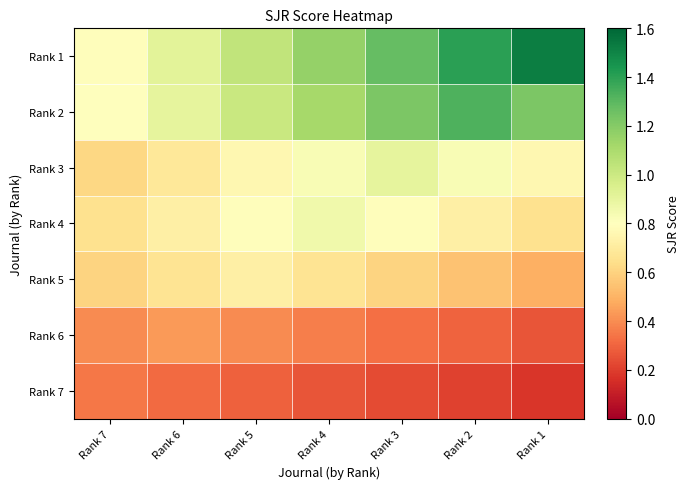

Reading right to left, what are all the values shown in this chart?

Rank 7: Rank 1=0.2	Rank 2=0.2	Rank 3=0.2	Rank 4=0.3	Rank 5=0.3	Rank 6=0.3	Rank 7=0.3
Rank 6: Rank 1=0.3	Rank 2=0.3	Rank 3=0.3	Rank 4=0.4	Rank 5=0.4	Rank 6=0.4	Rank 7=0.4
Rank 5: Rank 1=0.5	Rank 2=0.5	Rank 3=0.6	Rank 4=0.7	Rank 5=0.7	Rank 6=0.7	Rank 7=0.6
Rank 4: Rank 1=0.7	Rank 2=0.7	Rank 3=0.8	Rank 4=0.9	Rank 5=0.8	Rank 6=0.7	Rank 7=0.7
Rank 3: Rank 1=0.8	Rank 2=0.8	Rank 3=0.9	Rank 4=0.8	Rank 5=0.8	Rank 6=0.7	Rank 7=0.6
Rank 2: Rank 1=1.2	Rank 2=1.3	Rank 3=1.2	Rank 4=1.1	Rank 5=1.0	Rank 6=0.9	Rank 7=0.8
Rank 1: Rank 1=1.5	Rank 2=1.4	Rank 3=1.3	Rank 4=1.2	Rank 5=1.0	Rank 6=0.9	Rank 7=0.8